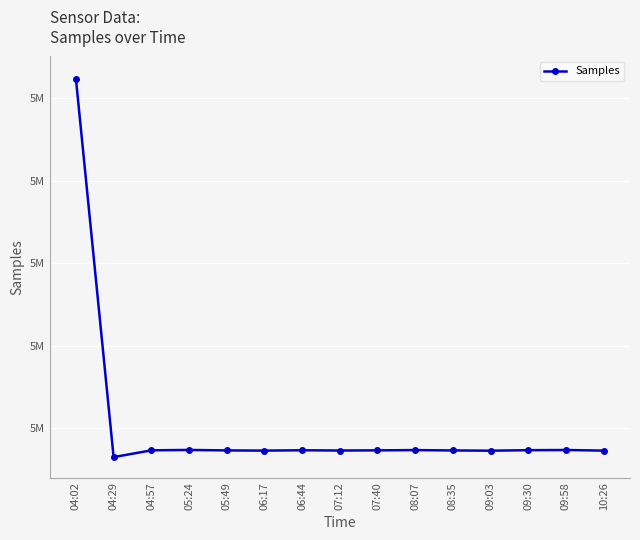

What is the change in value from 07:12 to 08:35?

+100